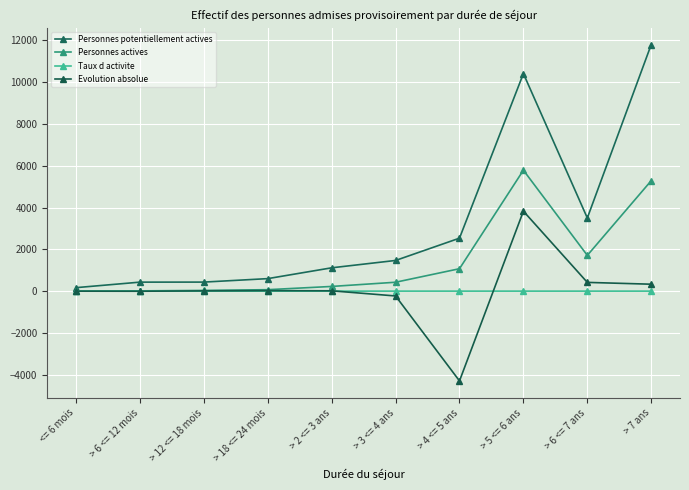

How many categories are shown in the chart?

10